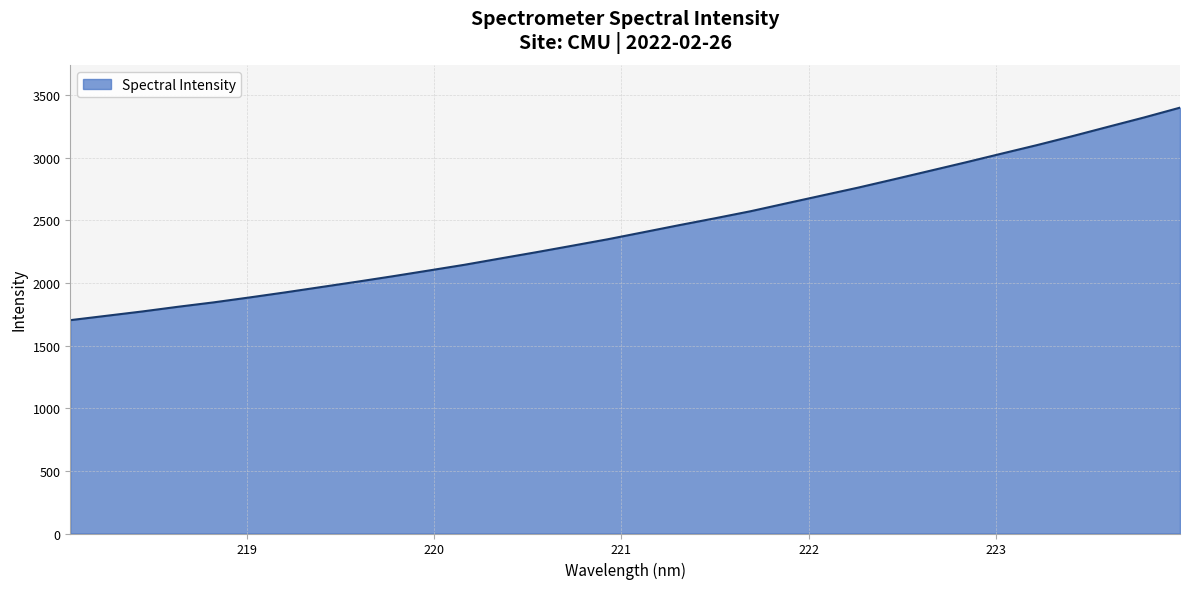

What is the minimum value shown in the chart?

1702.5